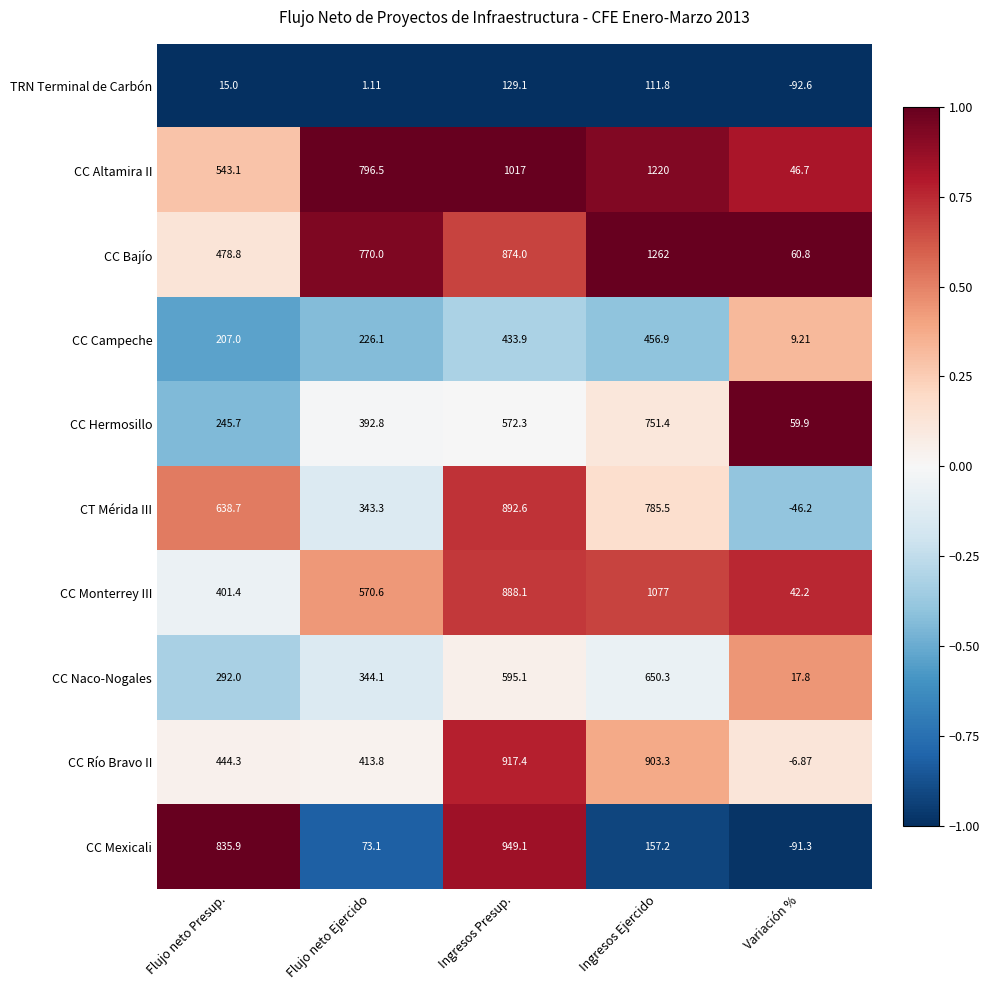

What is the total value across all series at Flujo neto Presup.?

4101.9